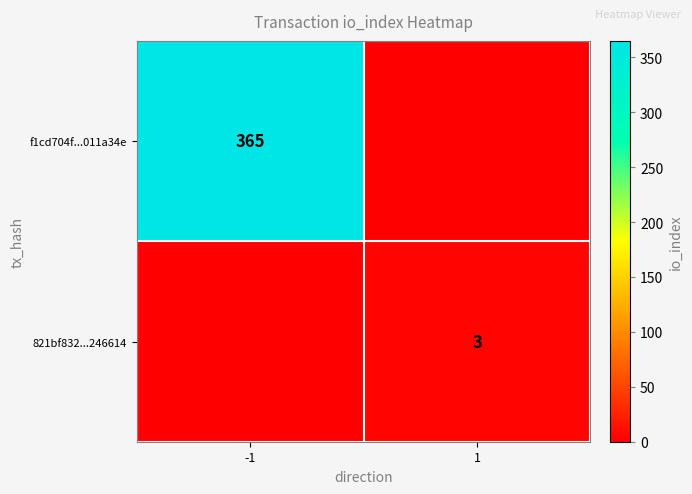

The value of f1cd704f...011a34e at -1 is 515. True or false?

False